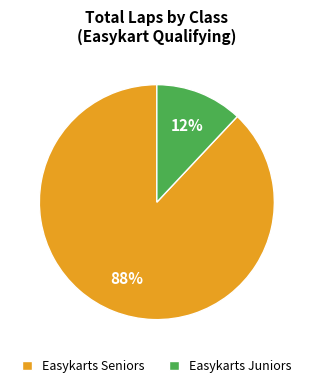

The Easykarts Juniors slice represents 25% of the pie. True or false?

False